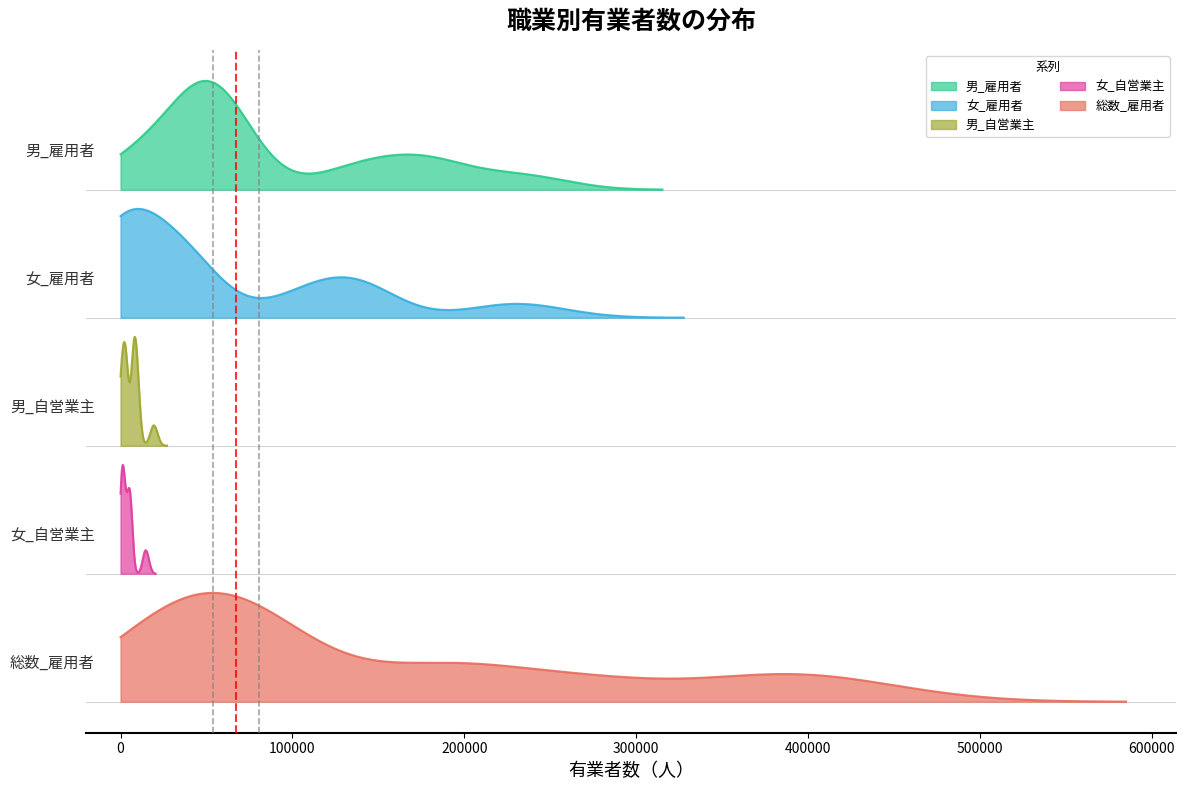

How many values in the 女_雇用者 series are below 37500?

6